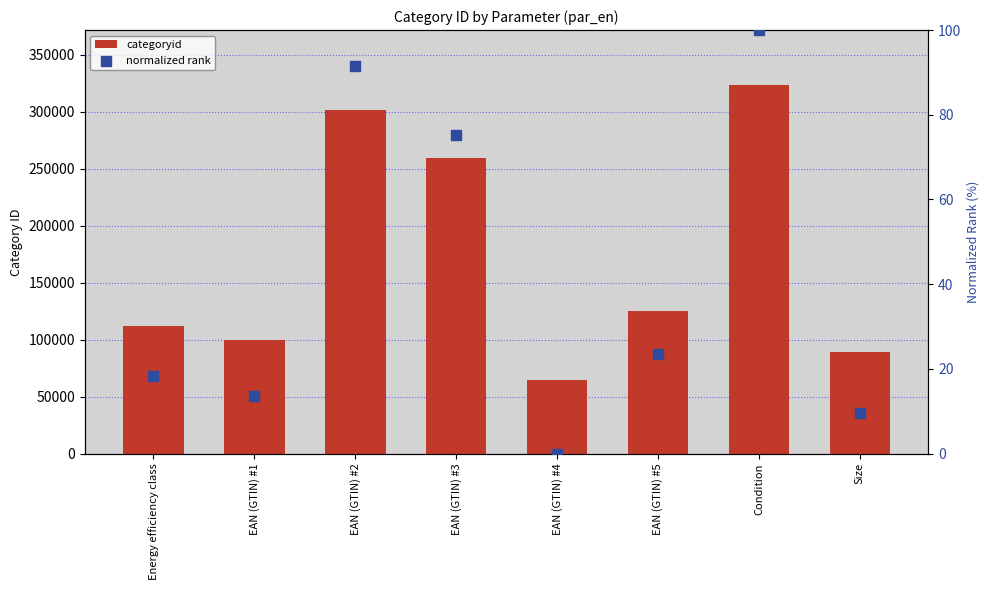

At how many categories does at least one series exceed 103698?

5